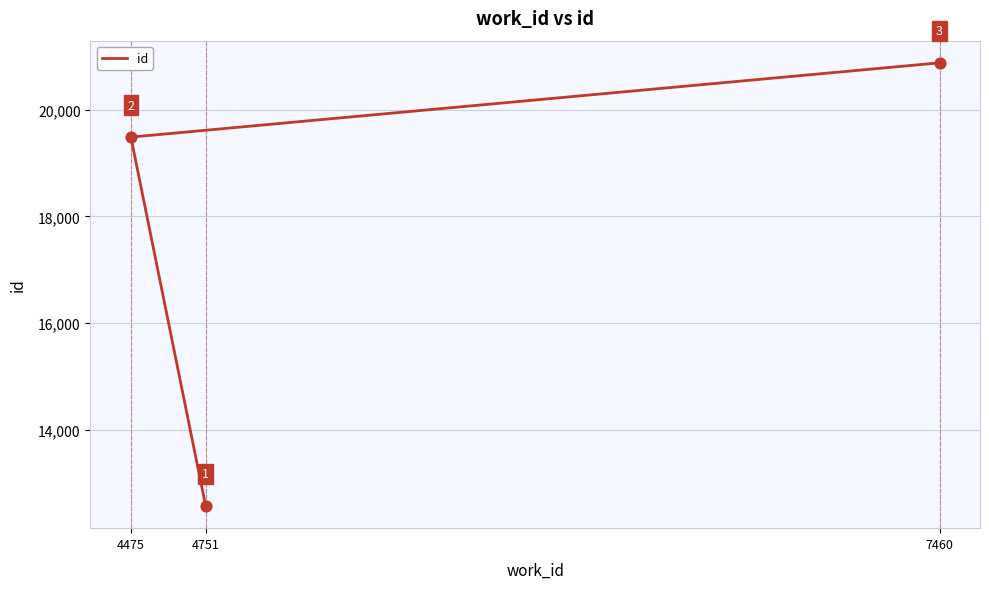

What is the change in value from 4475 to 7460?

+1392